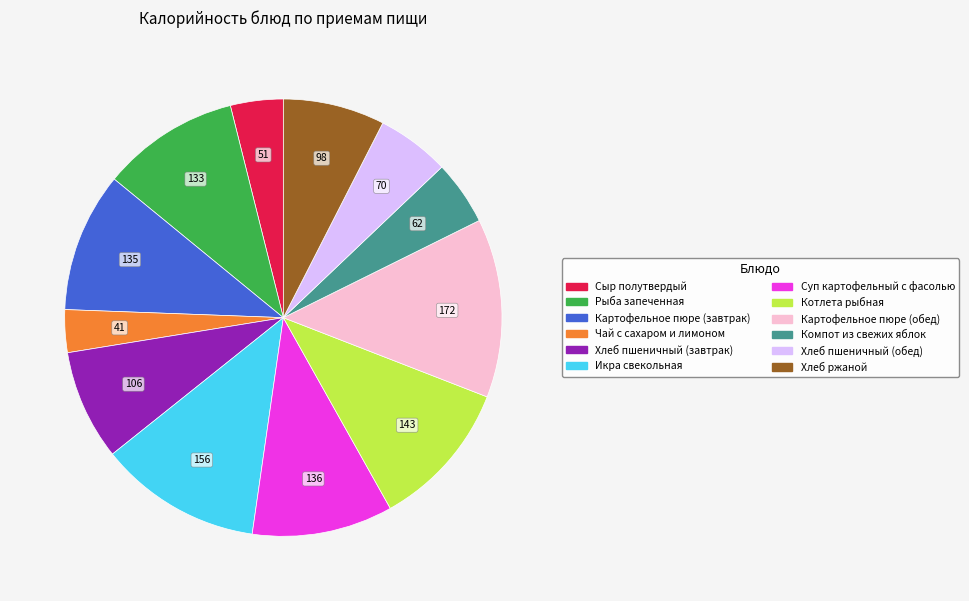

Does any single category account for the majority?

No